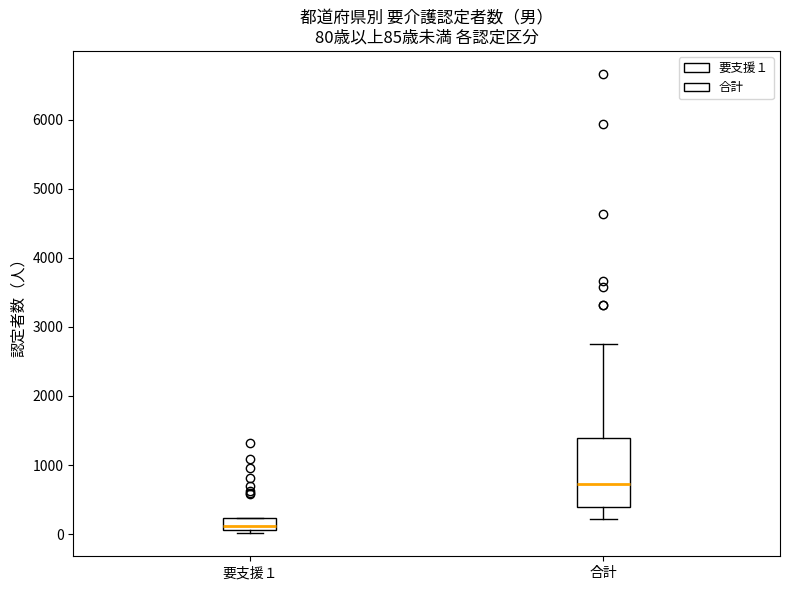

Which box has the lowest median line?

要支援１